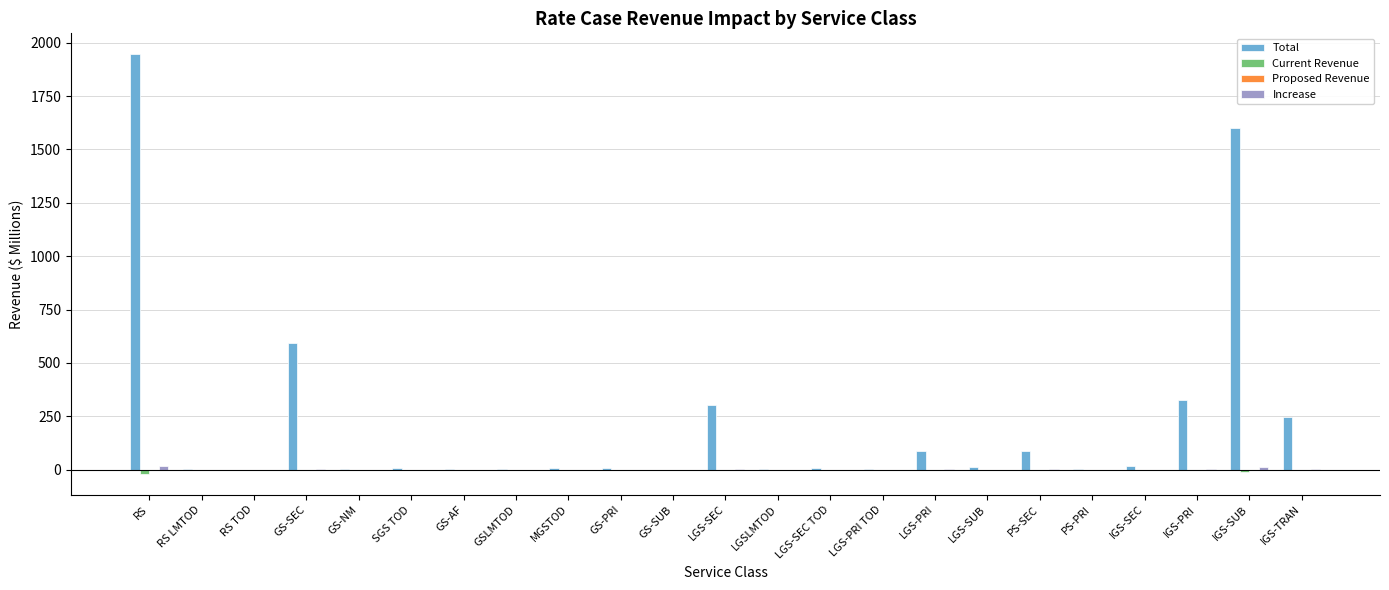

What is the maximum value for Total?

1945.6